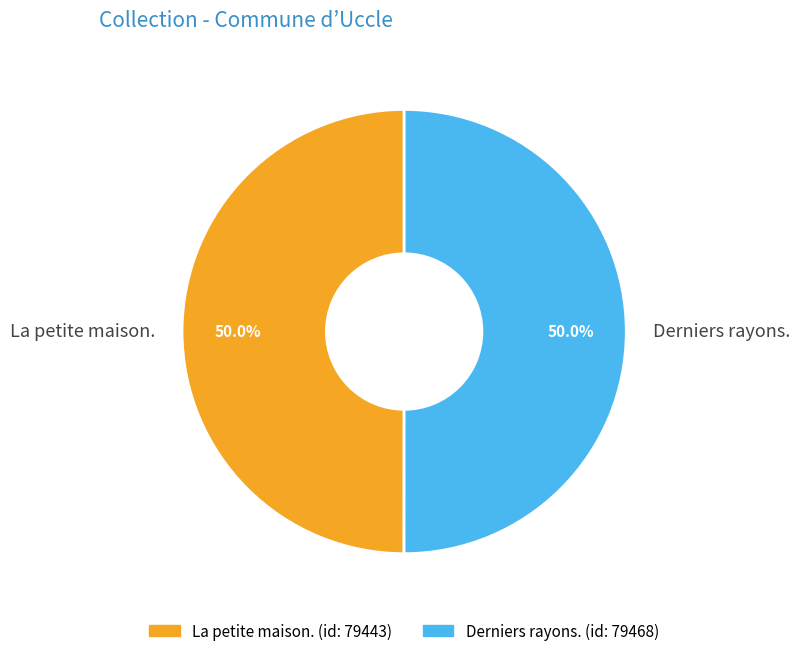

What percentage is the Derniers rayons. slice, to the nearest percent?

50%